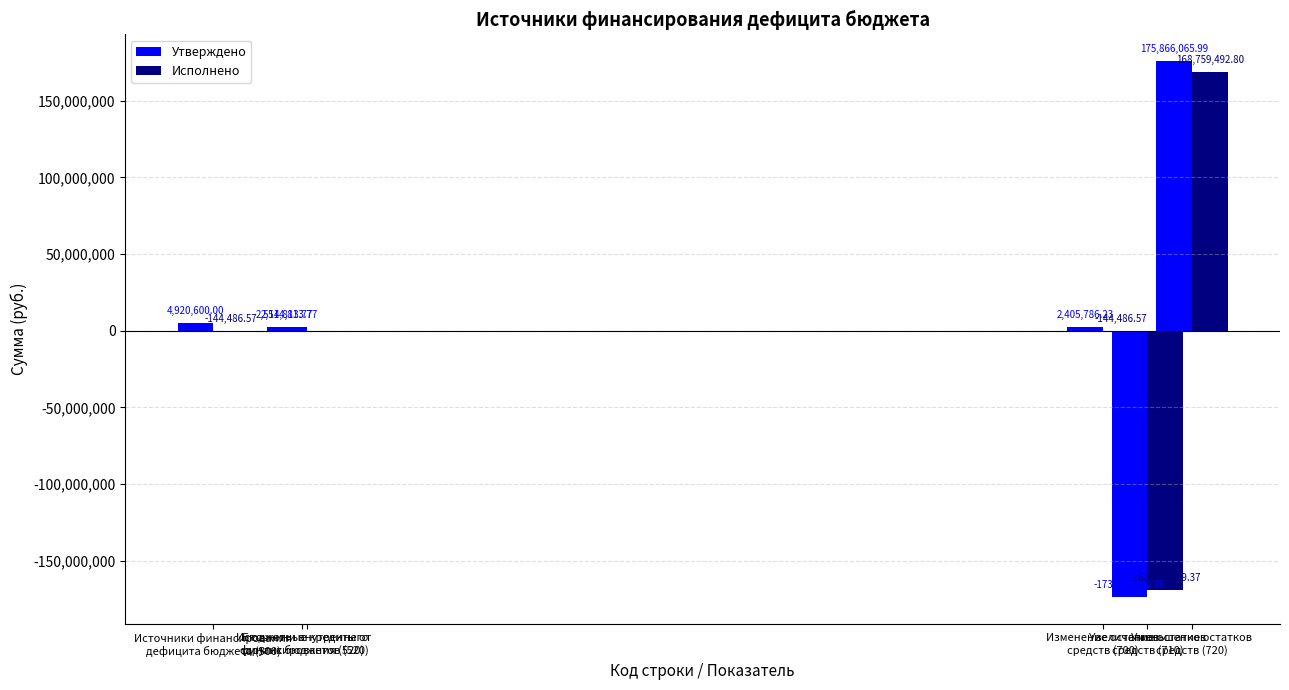

What is the difference between the highest and lowest values at Уменьшение остатков
средств (720)?

7106573.2